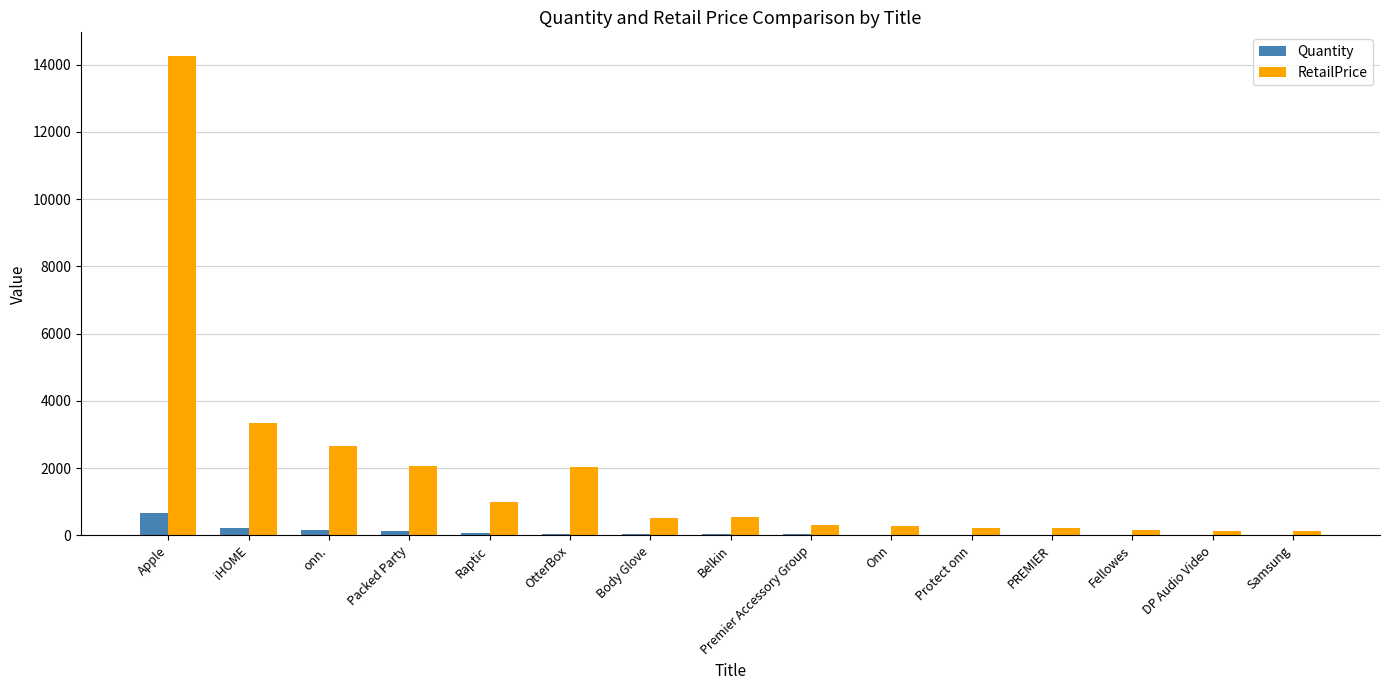

What is the highest value of the Quantity series?

651.0